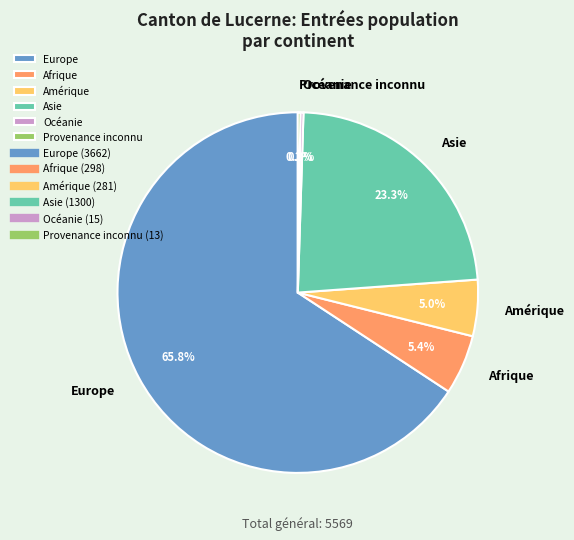

Which slice represents more than half of the pie?

Europe